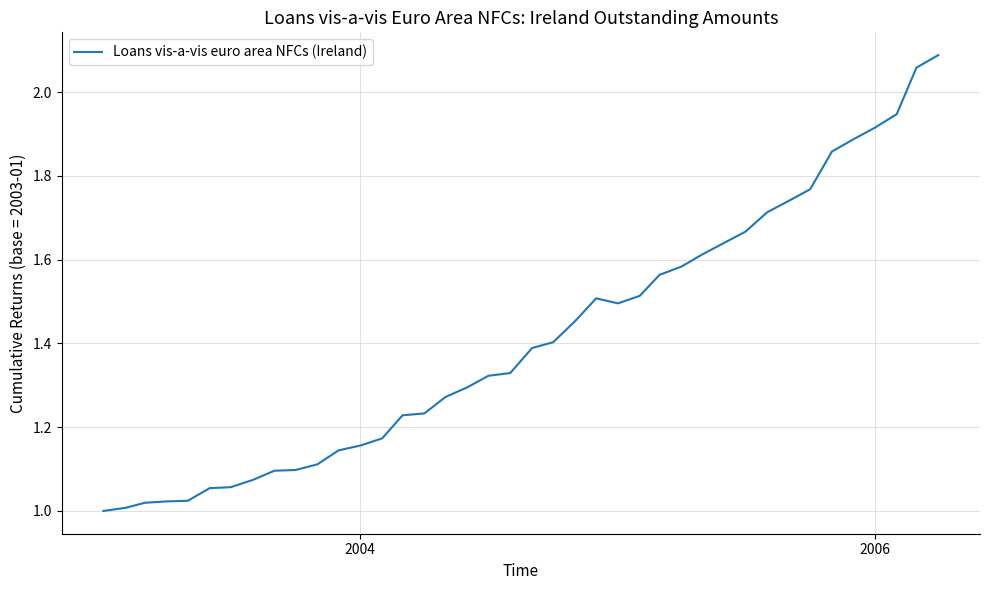

What is the difference between the maximum and minimum values?

1.1